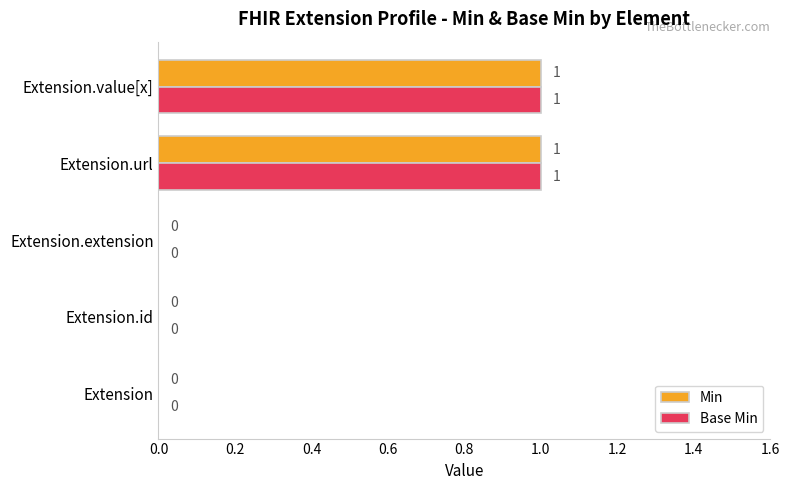

How many categories are shown in the chart?

5